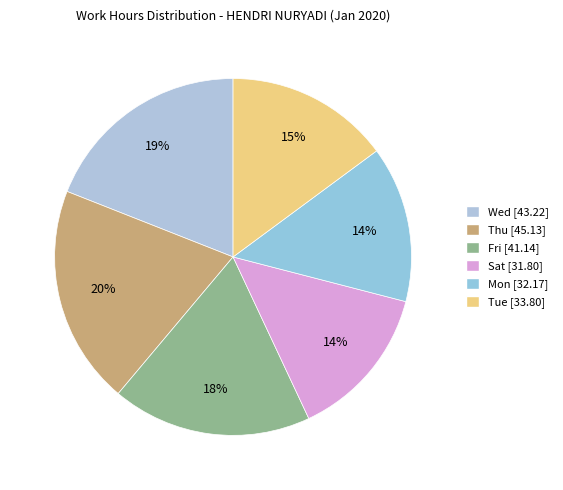

How many segments does this pie chart have?

6